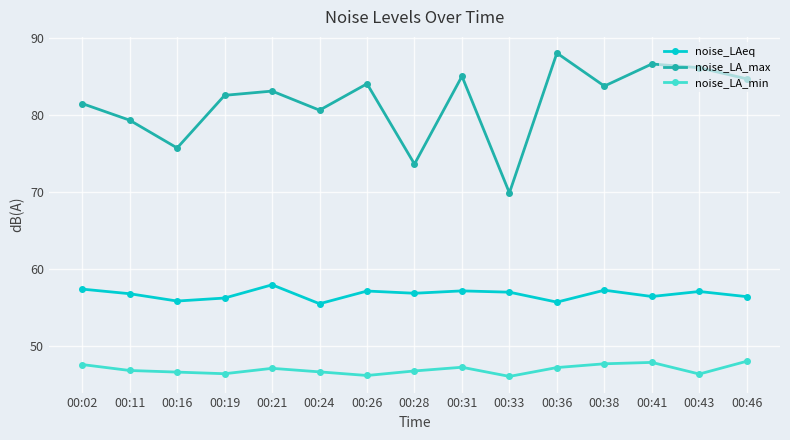

True or false: noise_LA_max and noise_LA_min cross at least once.

False